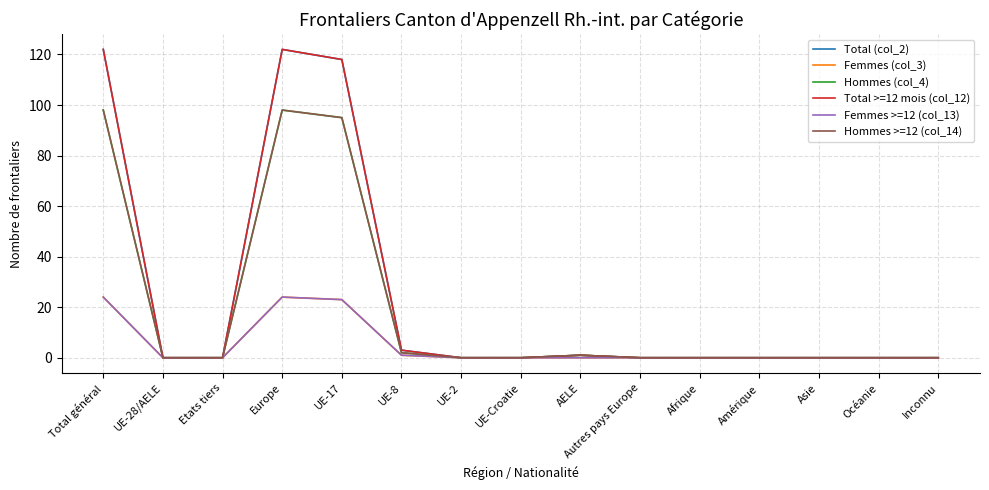

True or false: Total (col_2) and Femmes >=12 (col_13) intersect in this chart.

False